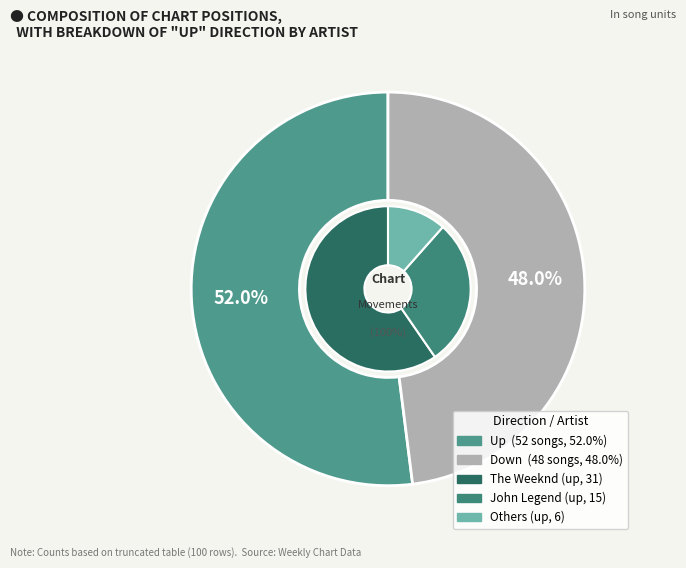

How many slices are in this pie chart?

2